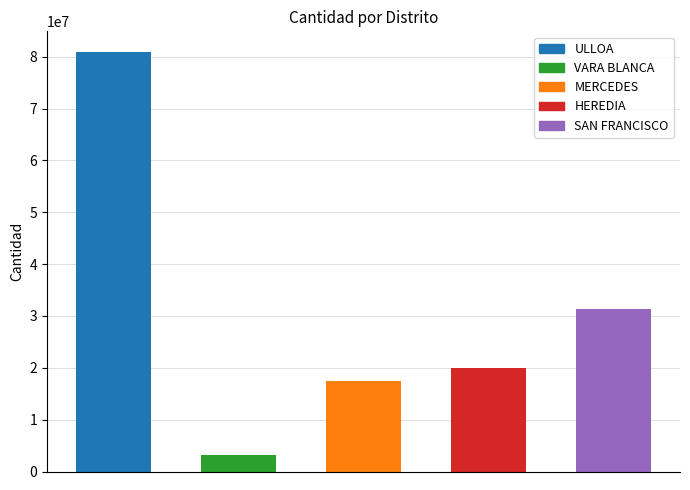

At which label does the data first exceed 19934390?

ULLOA